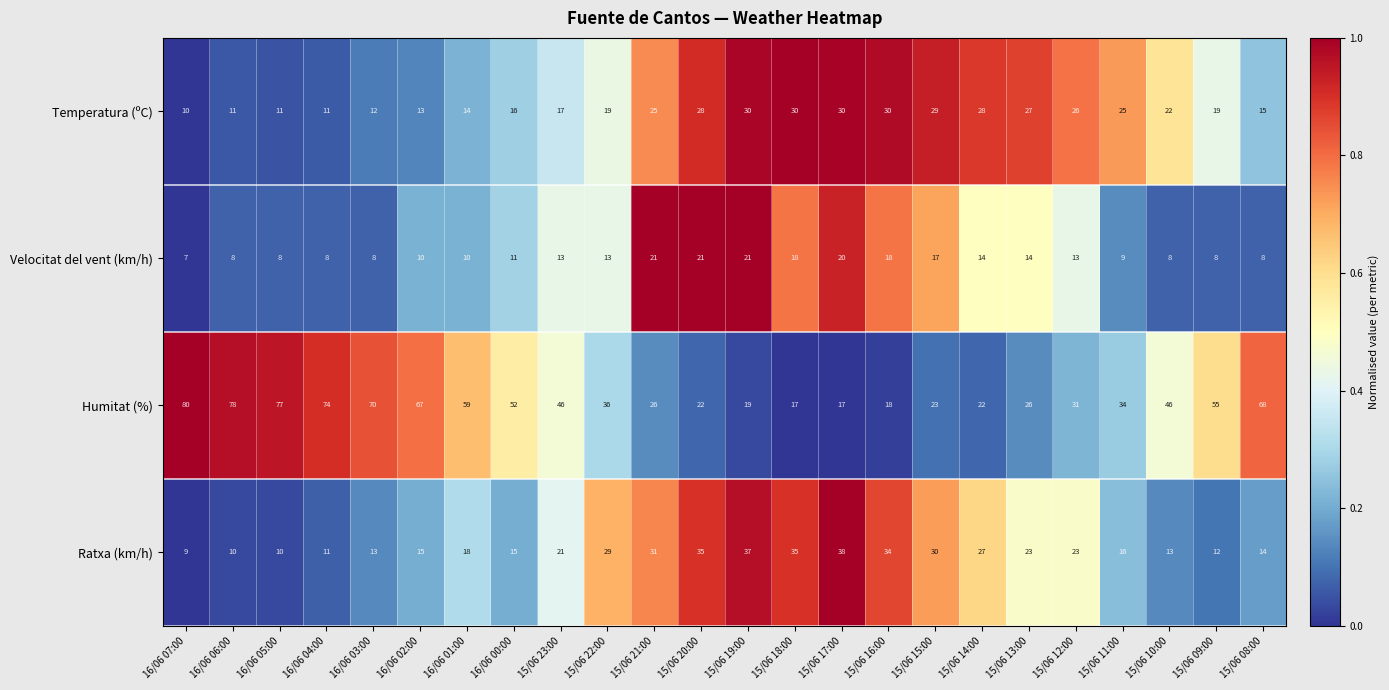

What is the difference between the maximum and minimum values in the Velocitat del vent (km/h) series?

14